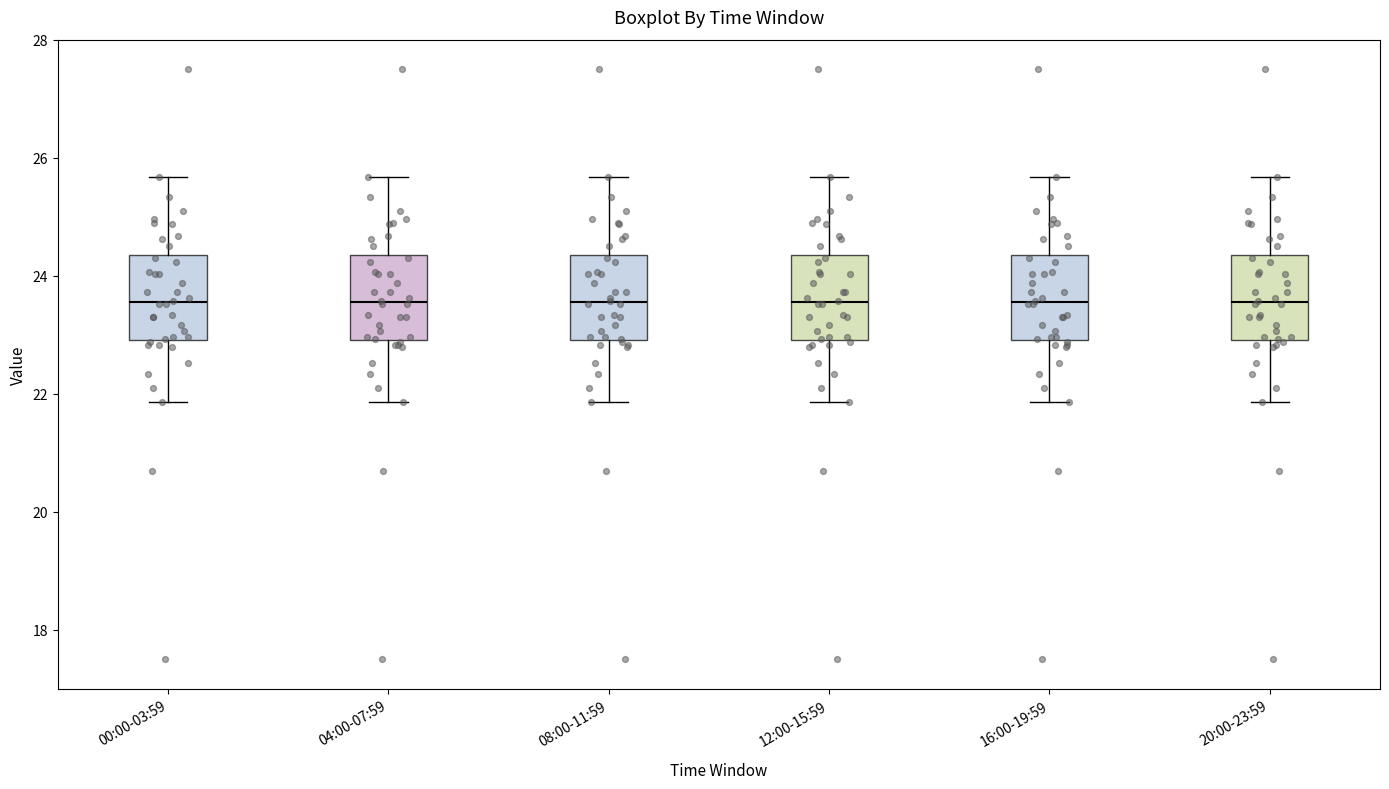

Where is the upper edge of the box for 16:00-19:59 on the y-axis? The values are not printed on the chart, so give them approximately, as read against the axis.

24.4